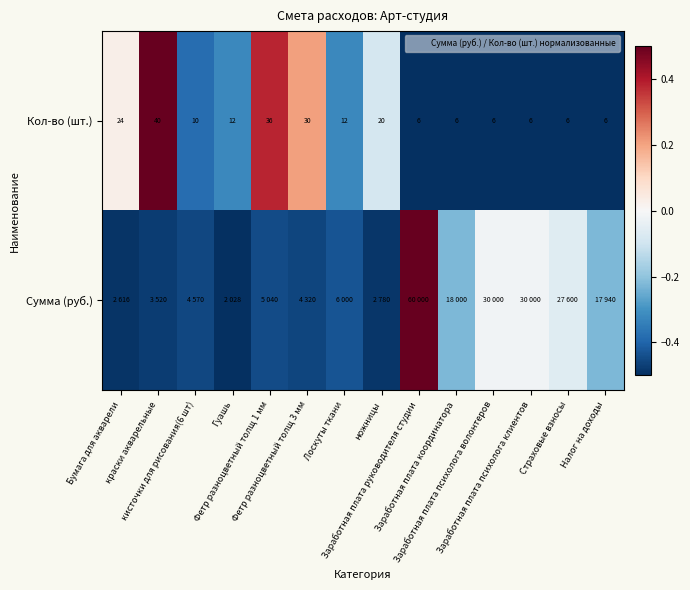

What is the approximate value of Кол-во (шт.) at Заработная плата руководителя студии?

-0.5